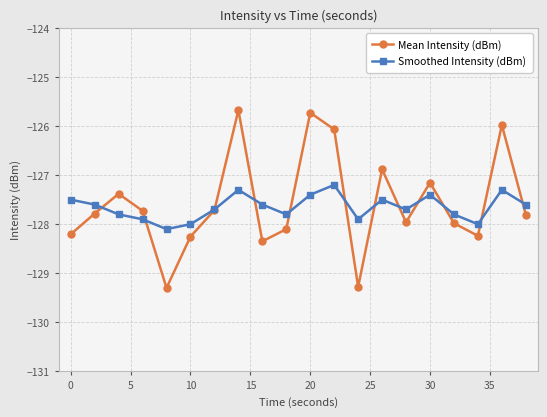

What is the value of the Mean Intensity (dBm) point at the 4th from the left?

-127.7